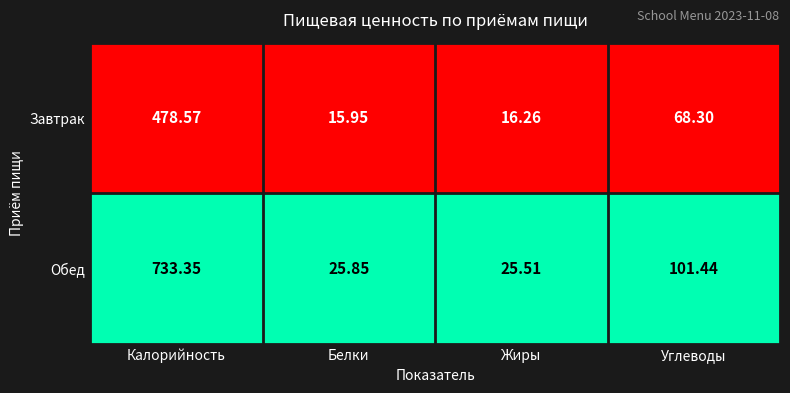

At Жиры, list the series in order from largest to smallest.

Обед, Завтрак